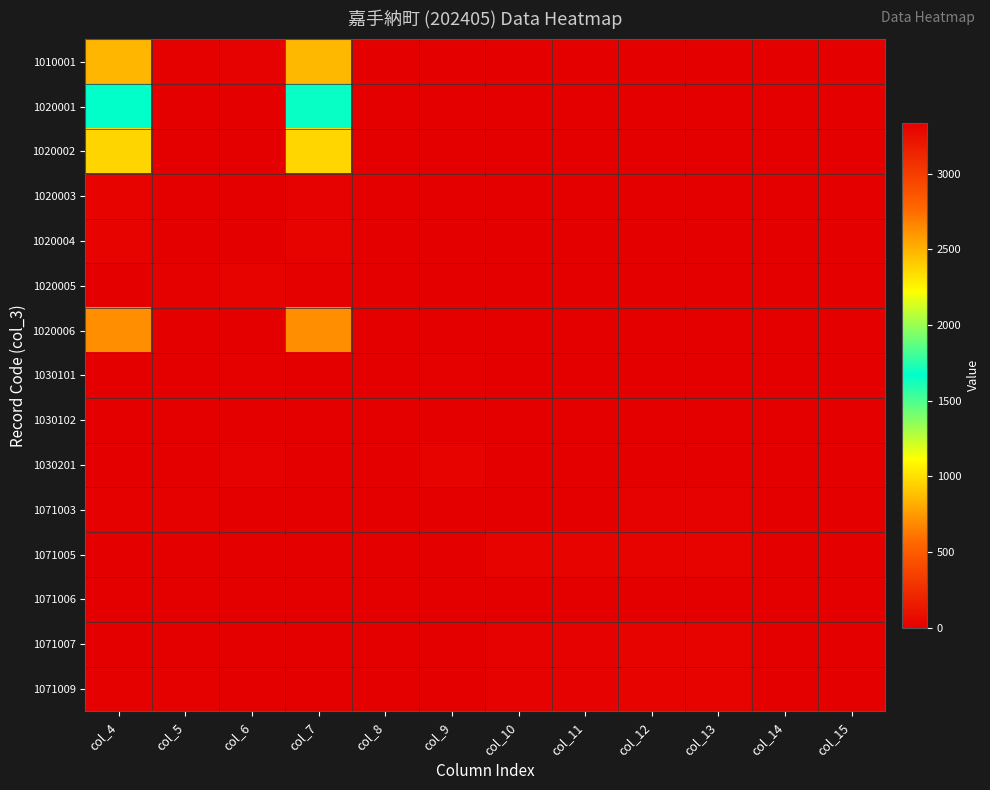

At which category is the sum across all series the highest?

col_4